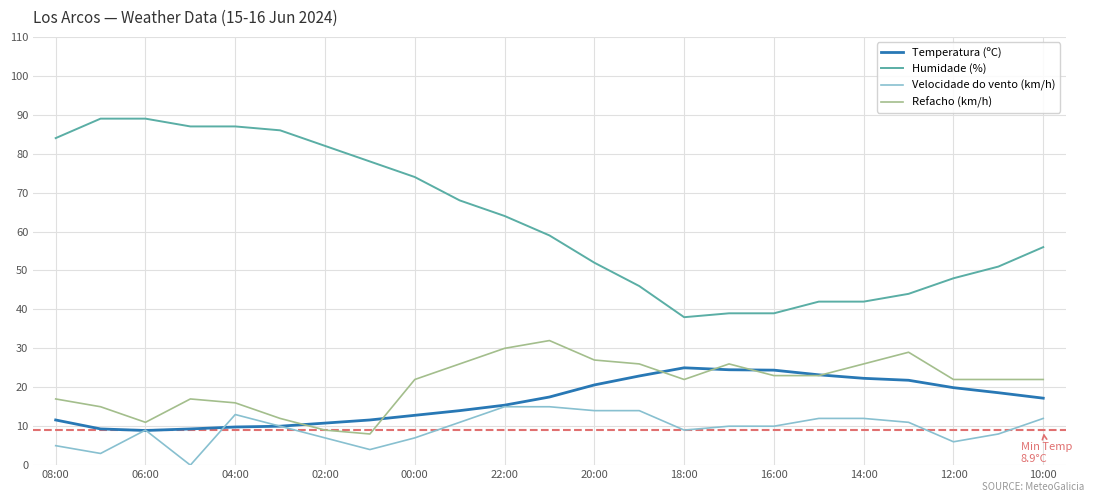

List the series in order of their peak value, lowest first.

Velocidade do vento (km/h), Temperatura (ºC), Refacho (km/h), Humidade (%)